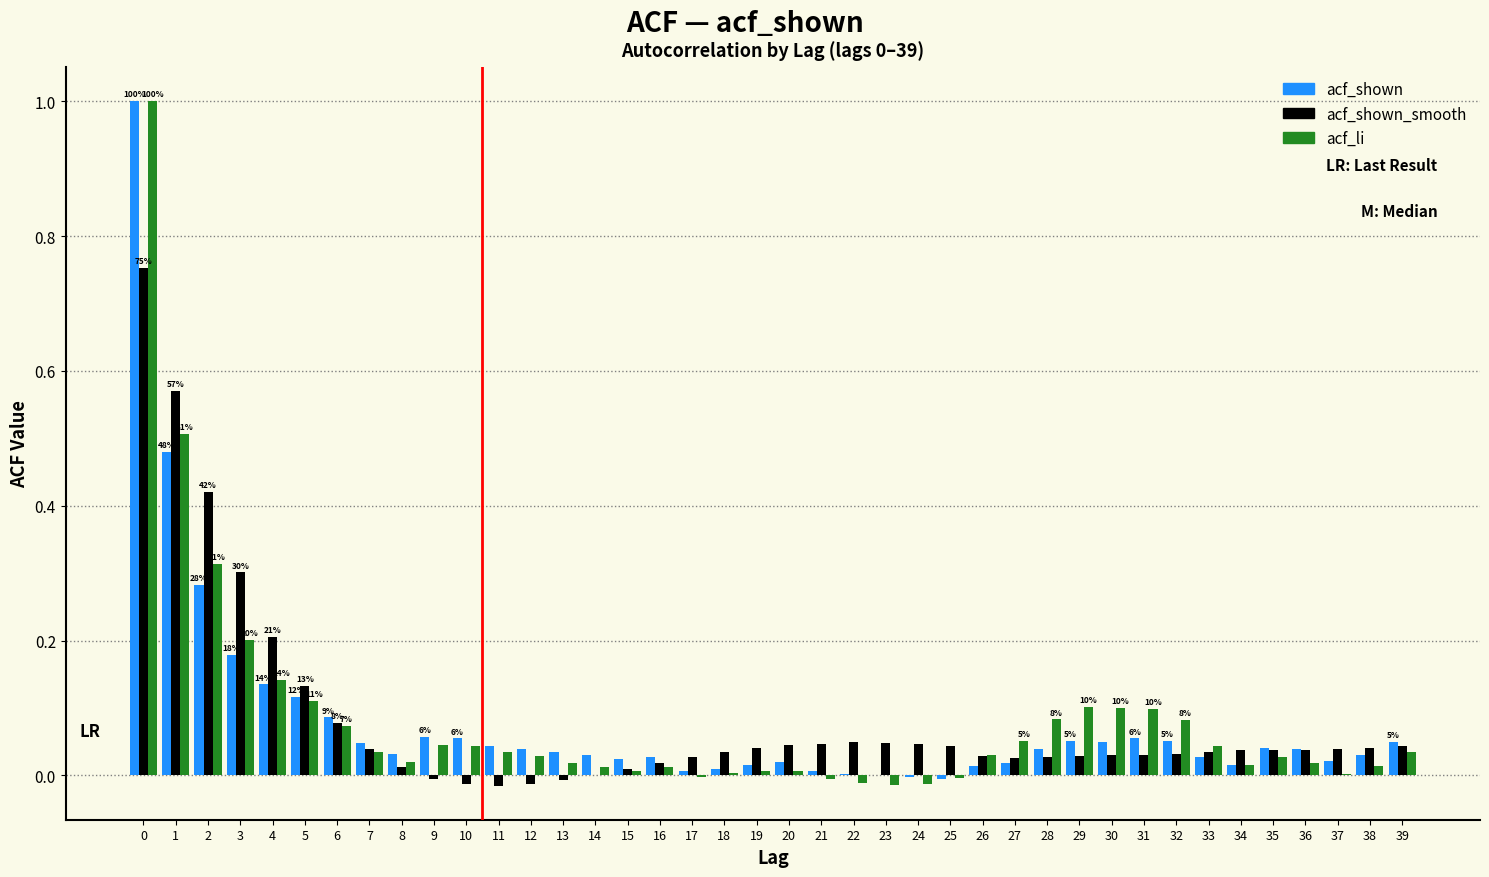

Is the value of acf_shown at 2 greater than the value of acf_li at 6?

Yes